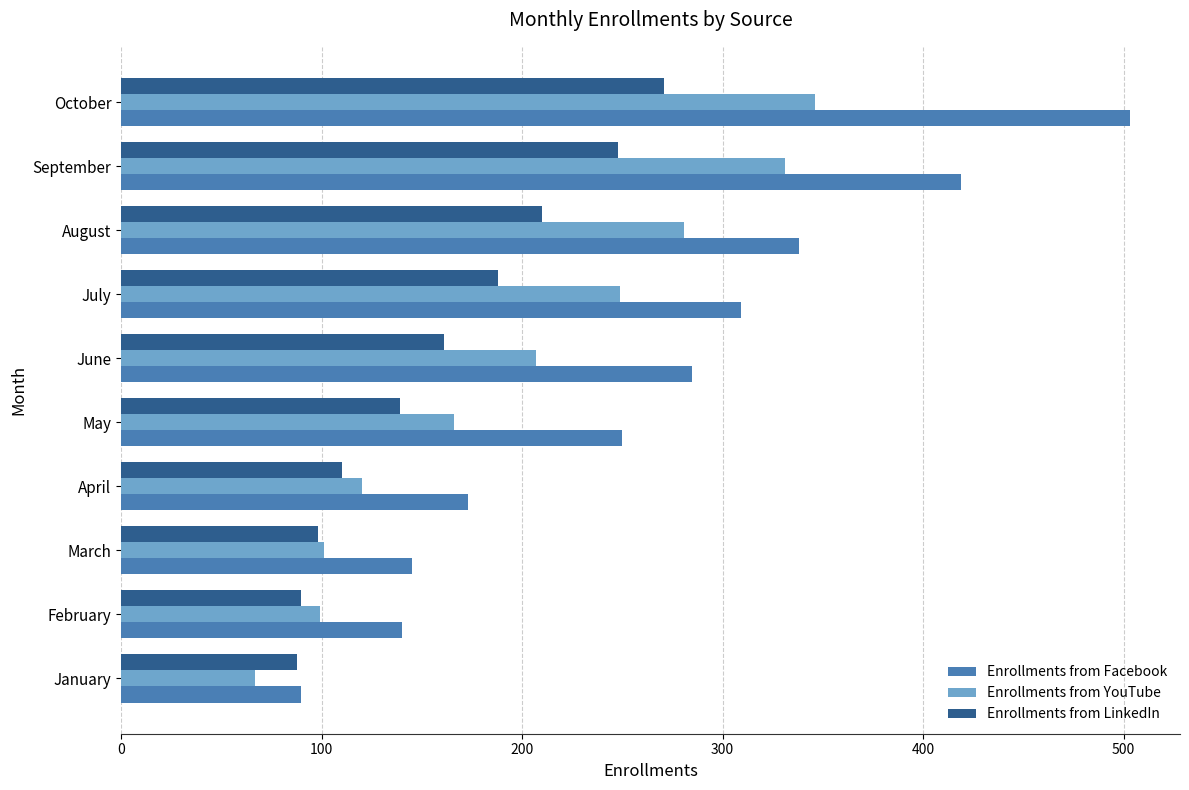

Is it true that Enrollments from Facebook equals 173 at April?

True